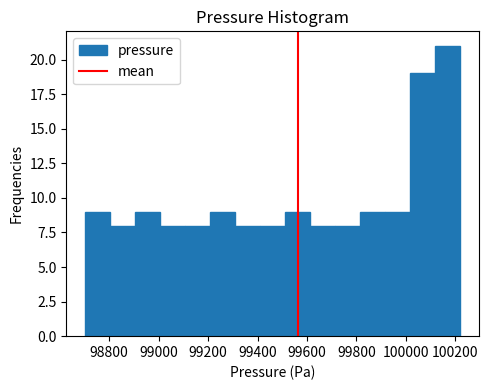

Reading left to right, list every bar in this chart as the range it spans on the x-axis followed by its height. Neither the bar edges nor the heights are printed on the chart, so give them approximately, as read against the axes.

98700 to 98800: 9
98800 to 98900: 8
98900 to 99000: 9
99000 to 99100: 8
99100 to 99200: 8
99200 to 99300: 9
99300 to 99420: 8
99420 to 99520: 8
99520 to 99620: 9
99620 to 99720: 8
99720 to 99820: 8
99820 to 99920: 9
99920 to 100020: 9
100020 to 100120: 19
100120 to 100220: 21